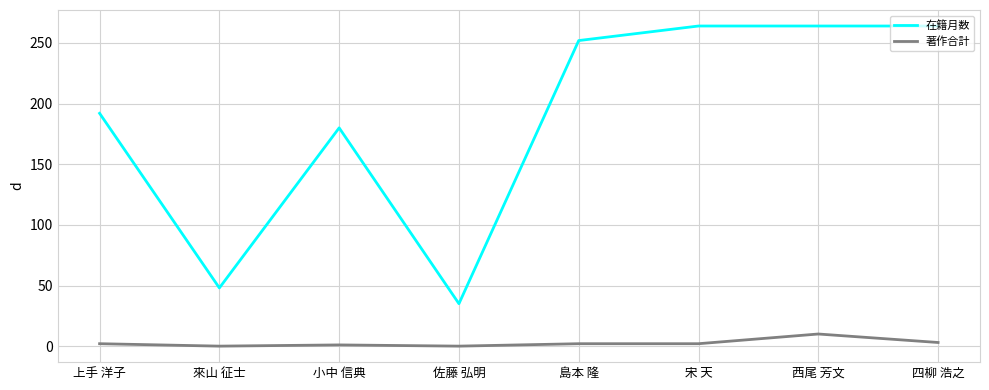

True or false: 在籍月数 and 著作合計 cross at least once.

False